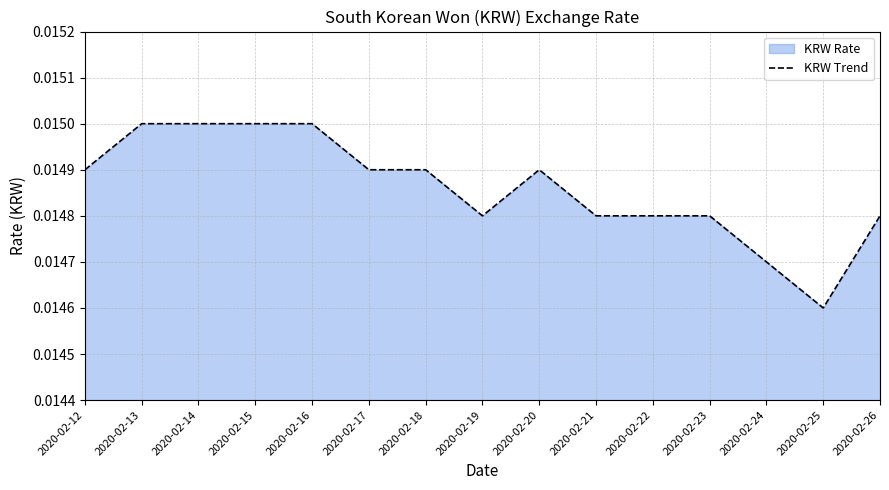

Count the values in the range 0 to 1.

15